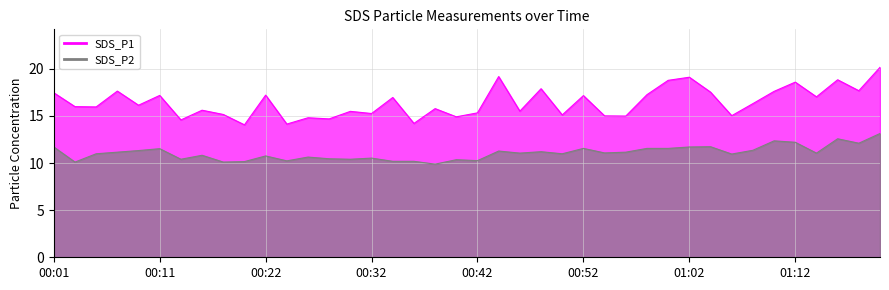

Which series has the largest range (max minus min)?

SDS_P1